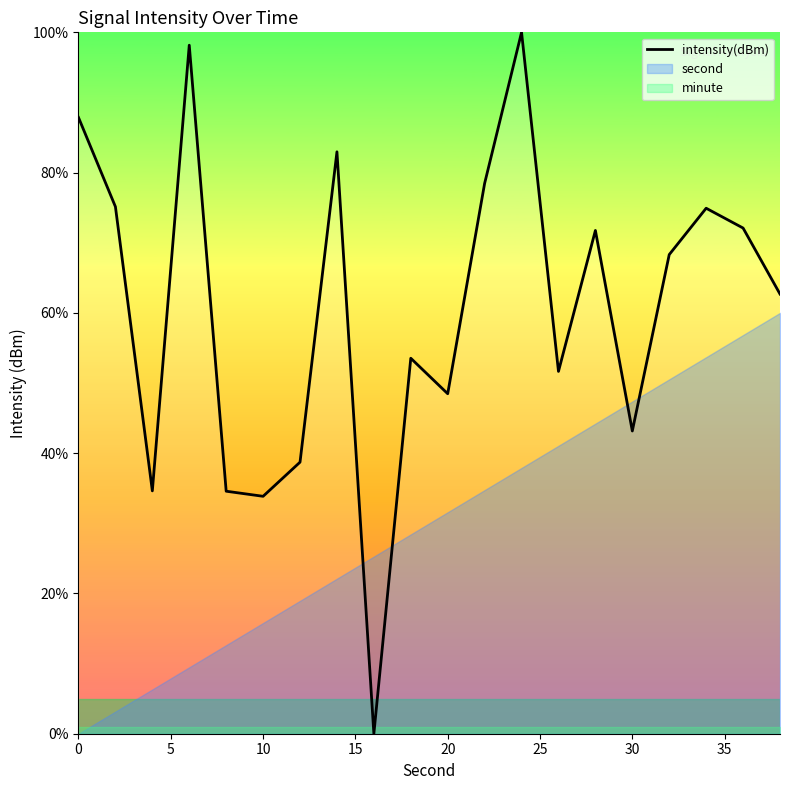

Is this an area chart (filled region under the line)?

No